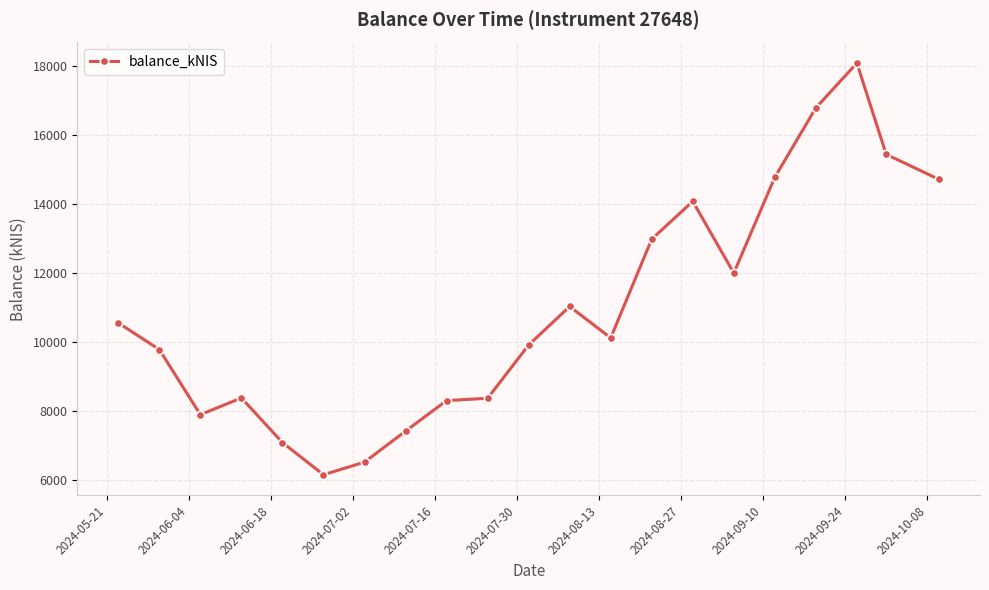

How many data points are less than 10122?

10